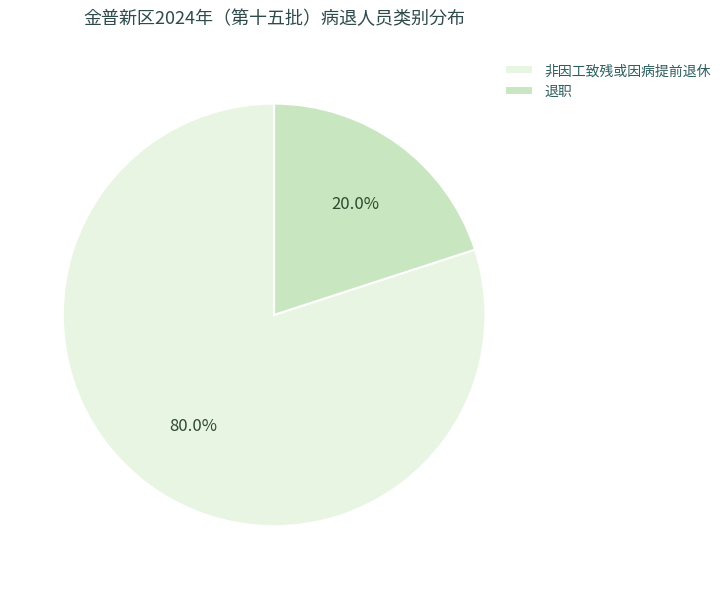

To the nearest percent, what portion does 退职 represent?

20%